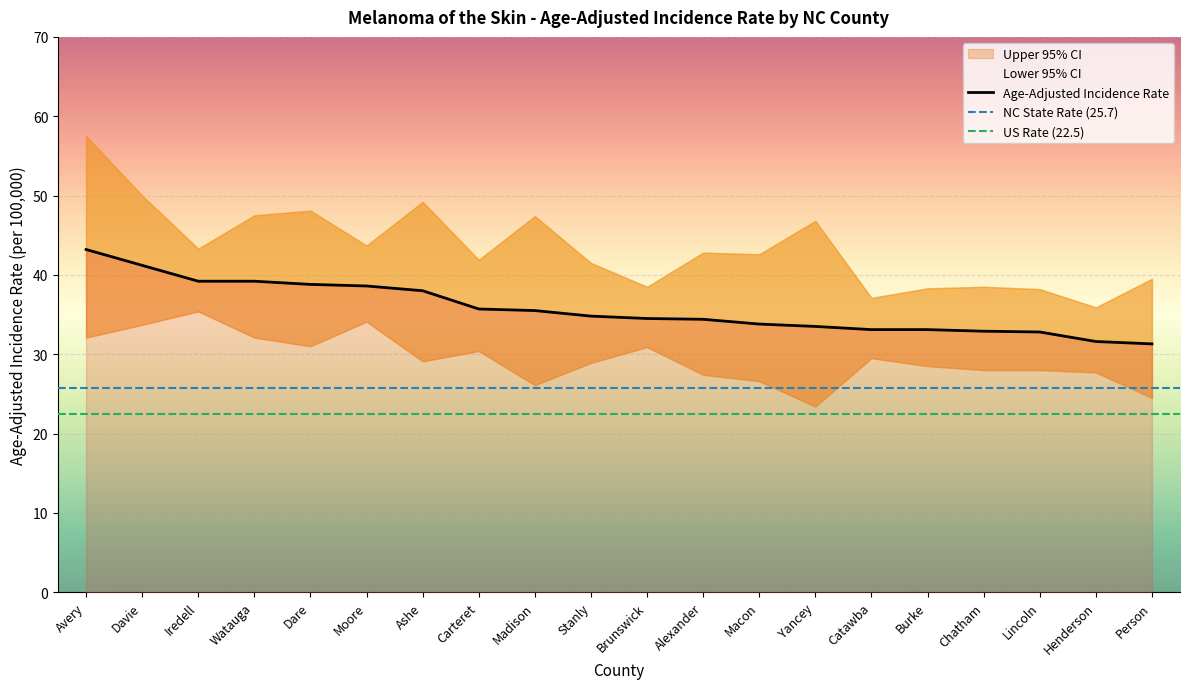

Does the chart display data point markers on the line(s)?

No